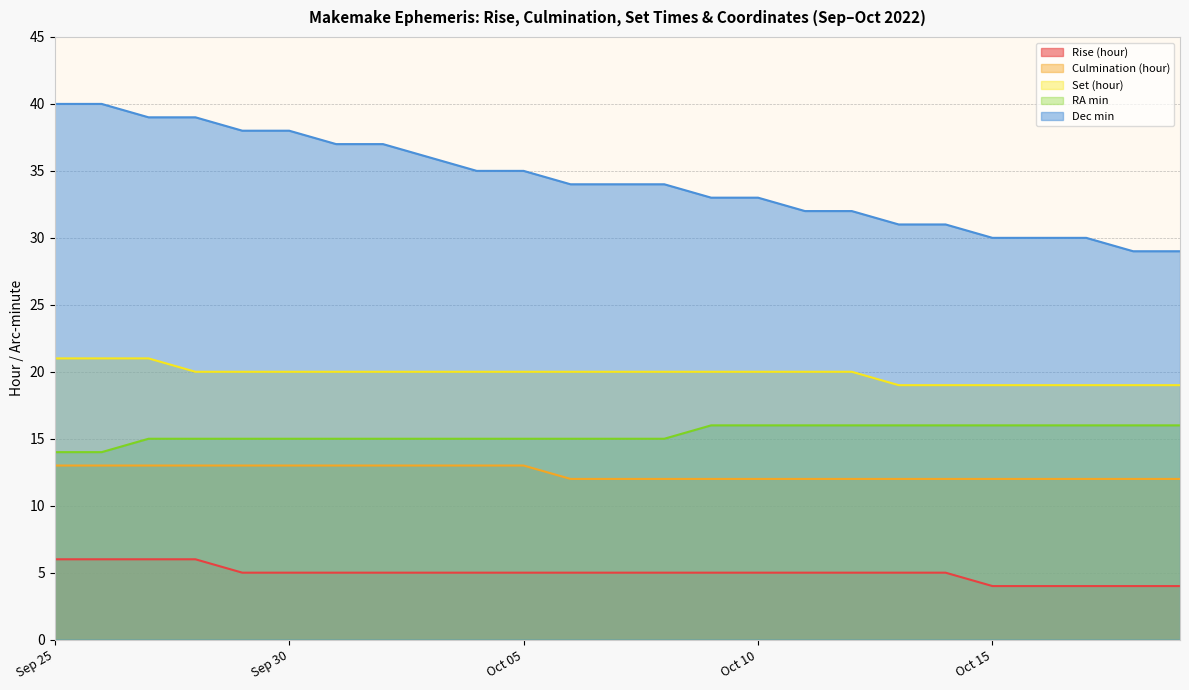

At Sep 27, list the series in order from largest to smallest.

Dec min, Set (hour), RA min, Culmination (hour), Rise (hour)